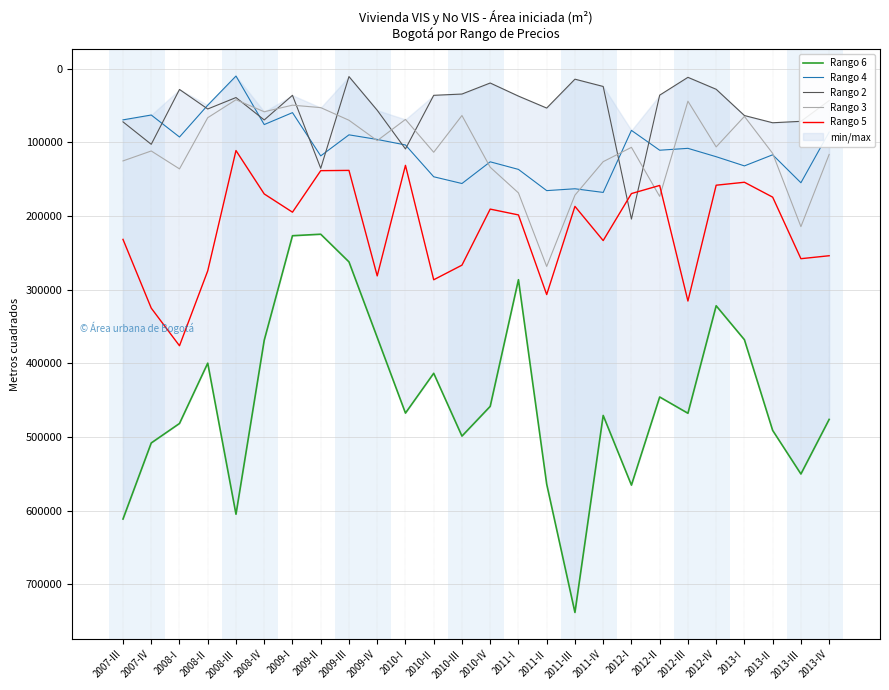

What is the sum of all Rango 3 values?

2867786